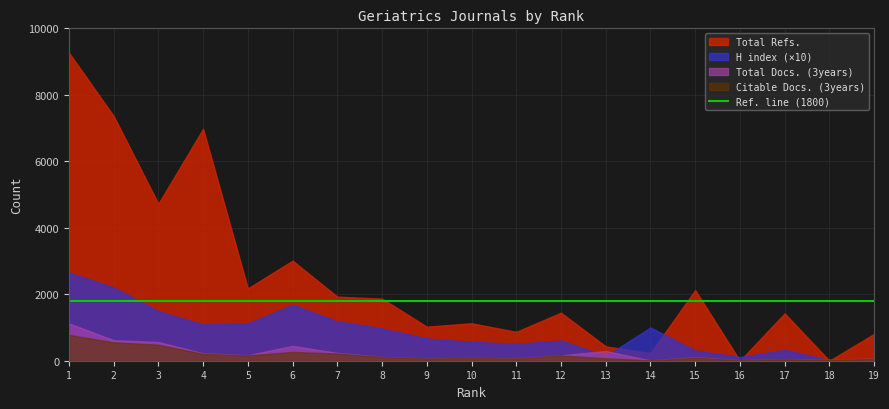

Reading left to right, transcribe all the data shown in this chart.

H index: 1=265	2=221	3=149	4=109	5=112	6=168	7=119	8=97	9=67	10=57	11=51	12=61	13=14	14=100	15=31	16=11	17=33	18=1	19=5
Total Docs. (3years): 1=1124	2=618	3=565	4=221	5=166	6=447	7=235	8=115	9=68	10=84	11=72	12=161	13=293	14=10	15=101	16=18	17=45	18=35	19=64
Citable Docs. (3years): 1=777	2=553	3=482	4=207	5=161	6=263	7=217	8=114	9=67	10=83	11=69	12=160	13=73	14=10	15=91	16=18	17=45	18=31	19=55
Total Refs.: 1=9269	2=7362	3=4724	4=6978	5=2175	6=3011	7=1927	8=1869	9=1025	10=1127	11=869	12=1444	13=433	14=229	15=2126	16=0	17=1424	18=0	19=807